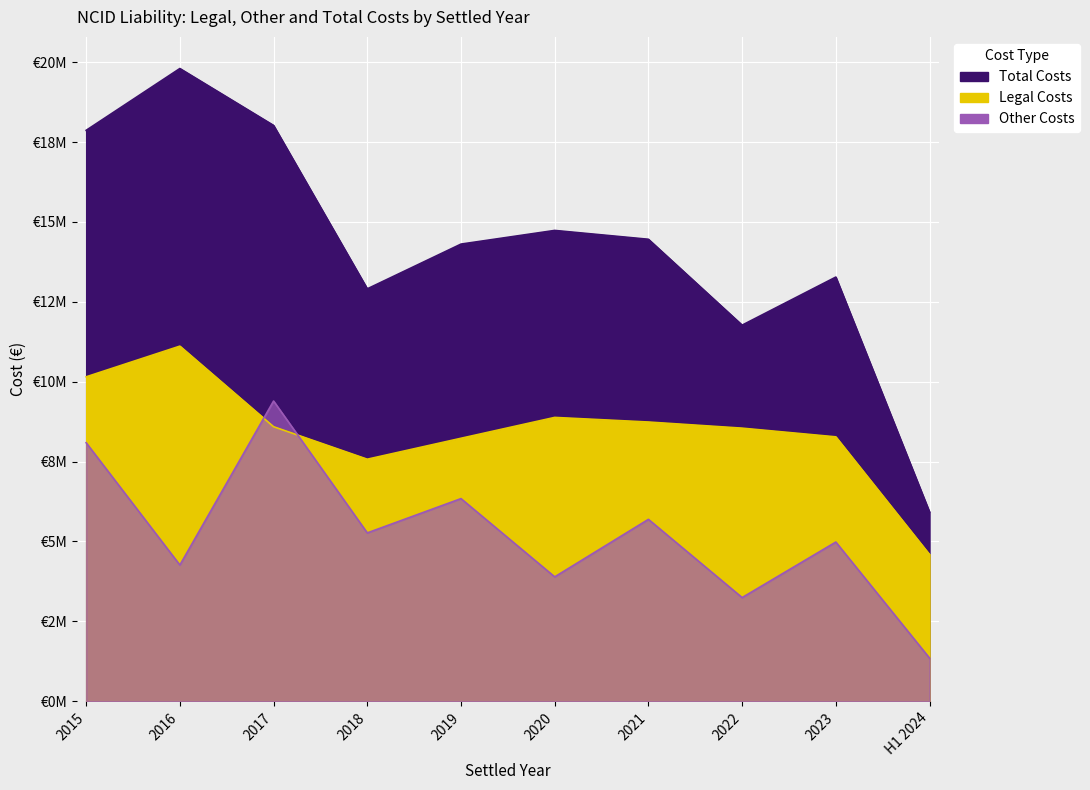

What position from the left is 2022?

8